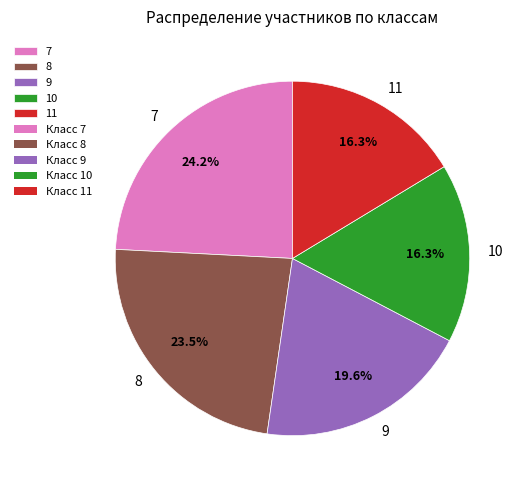

Which has a higher value, 7 or 11?

7